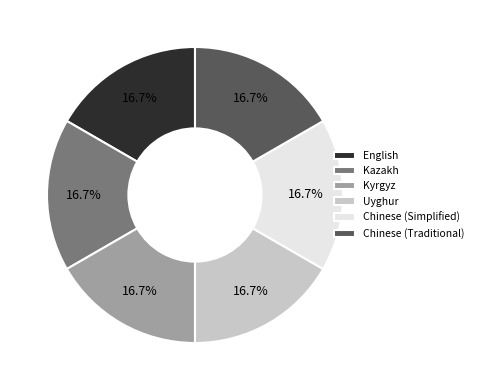

Does Chinese (Traditional) account for over 50% of the chart?

No